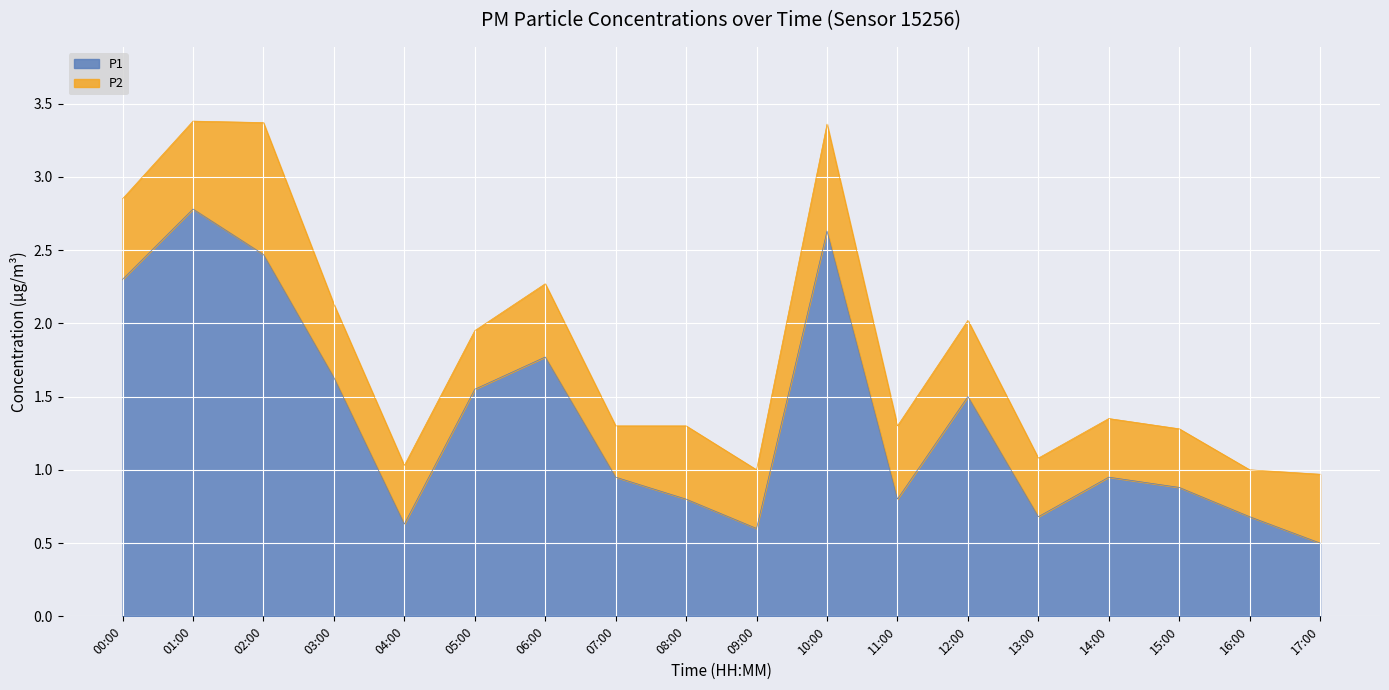

What is the greatest value displayed?

2.8